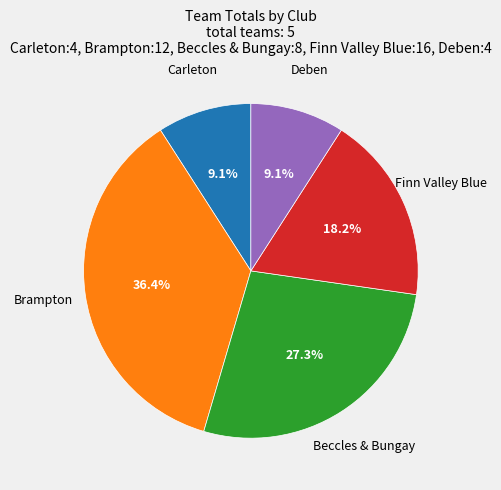

Does Beccles & Bungay account for over 50% of the chart?

No